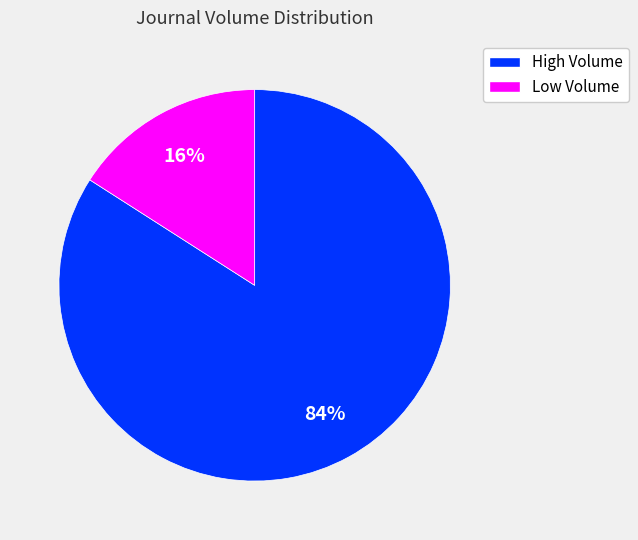

To the nearest percent, what is the average slice percentage?

50%